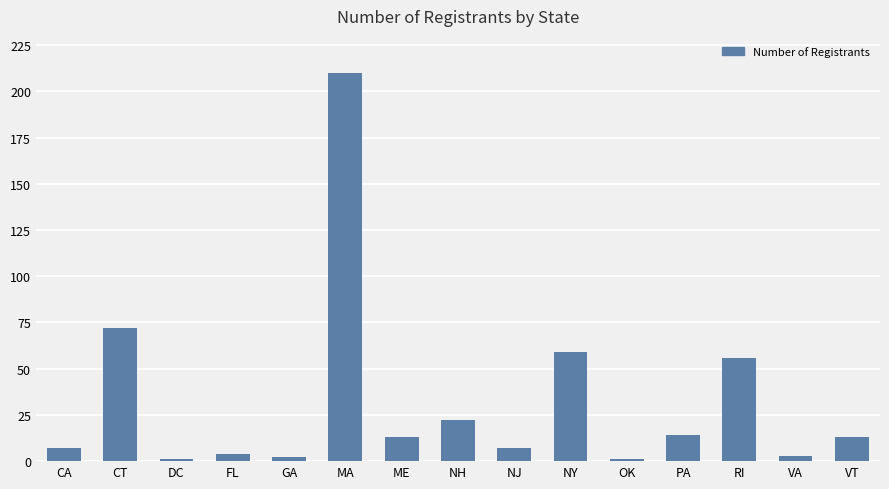

The chart shows a value of 13 at VT. True or false?

True